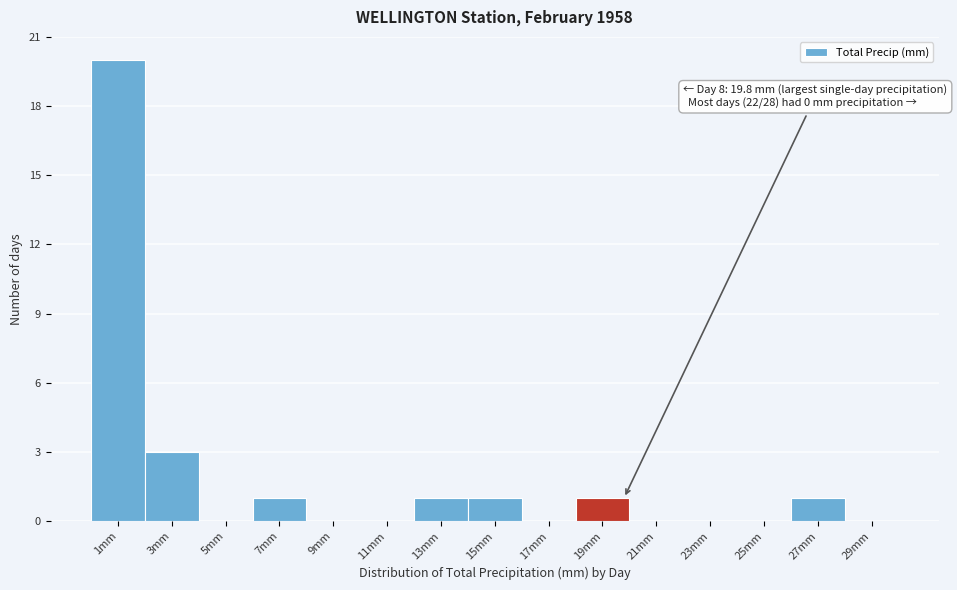

Which range on the x-axis has the tallest bar?

0 to 2